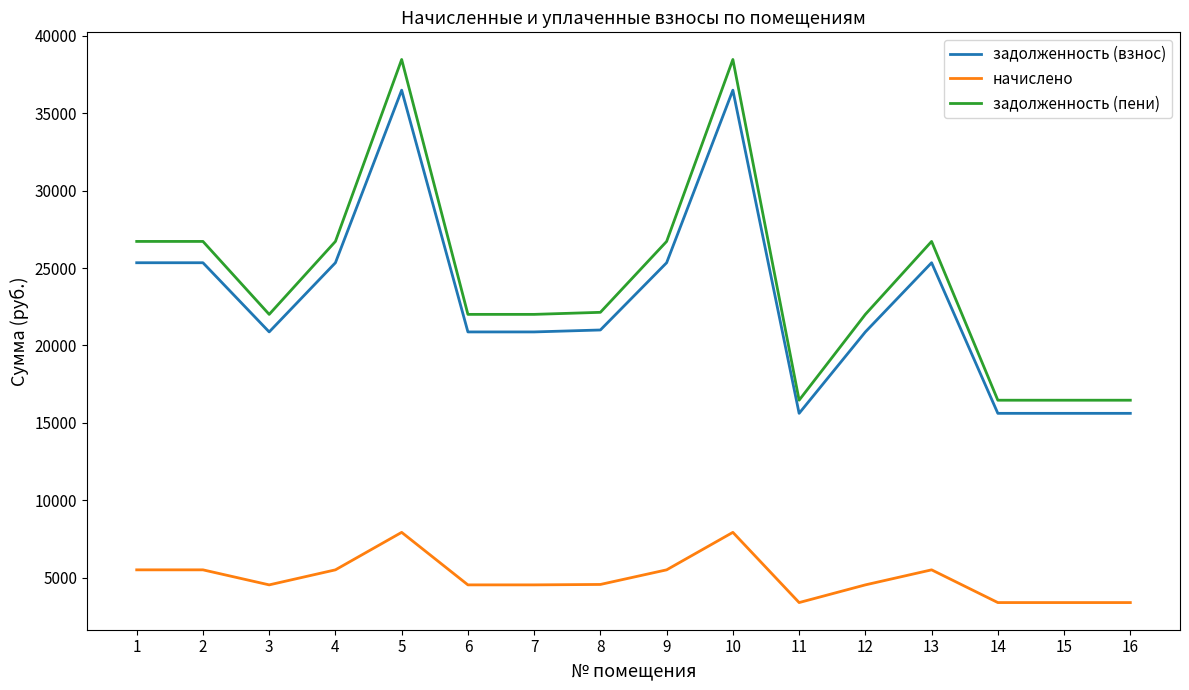

Which series has the largest range (max minus min)?

задолженность (пени)